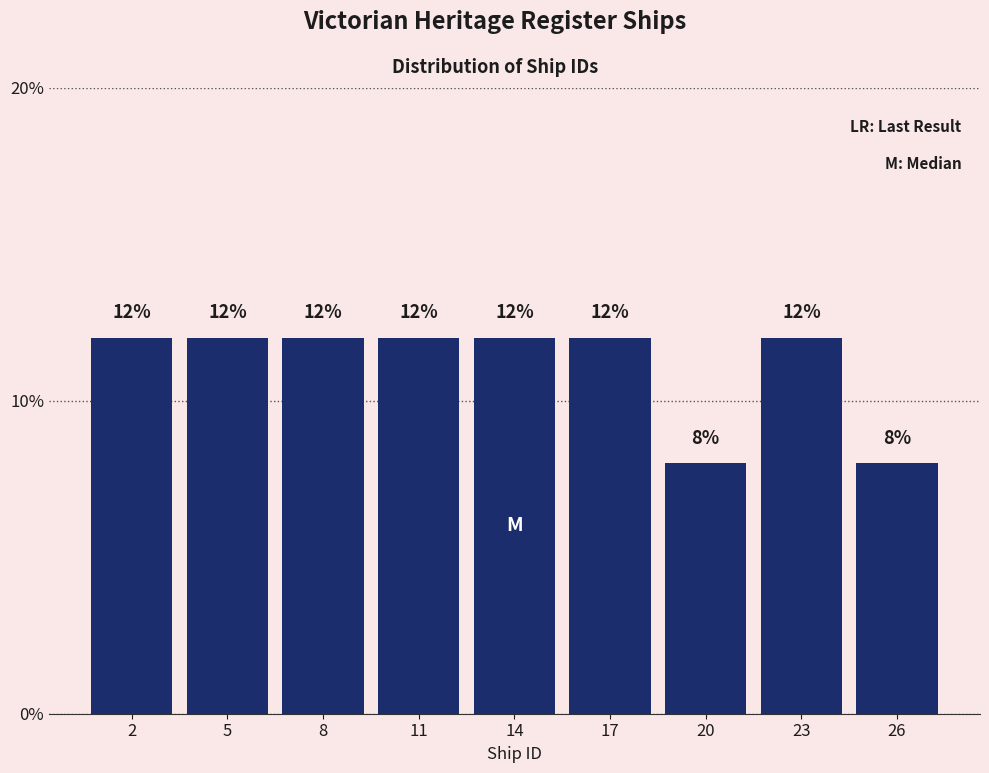

Reading right to left, what are all the values shown in this chart?

26=8	23=12	20=8	17=12	14=12	11=12	8=12	5=12	2=12